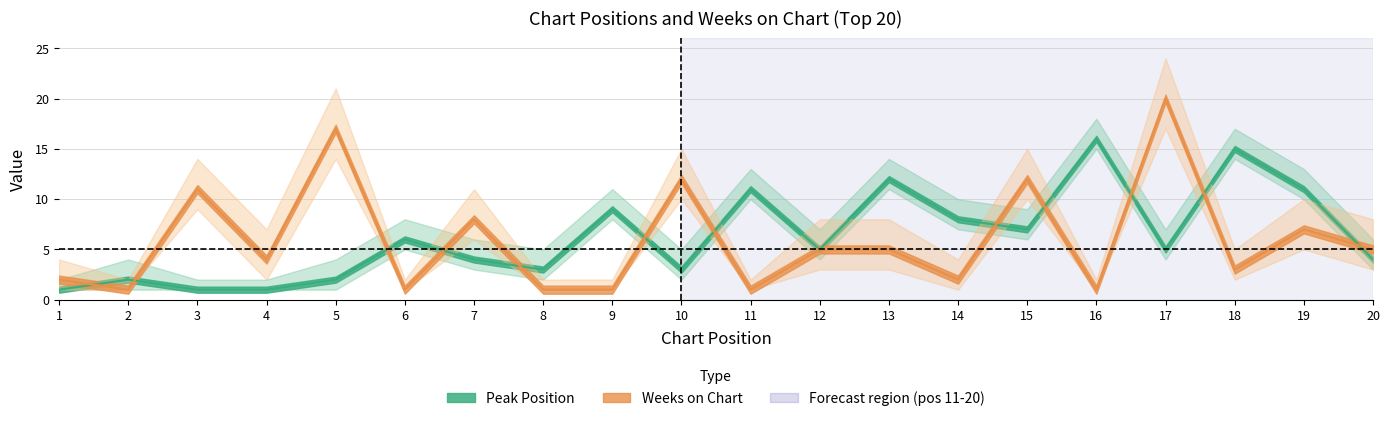

At which label does Peak Position reach its peak?

16